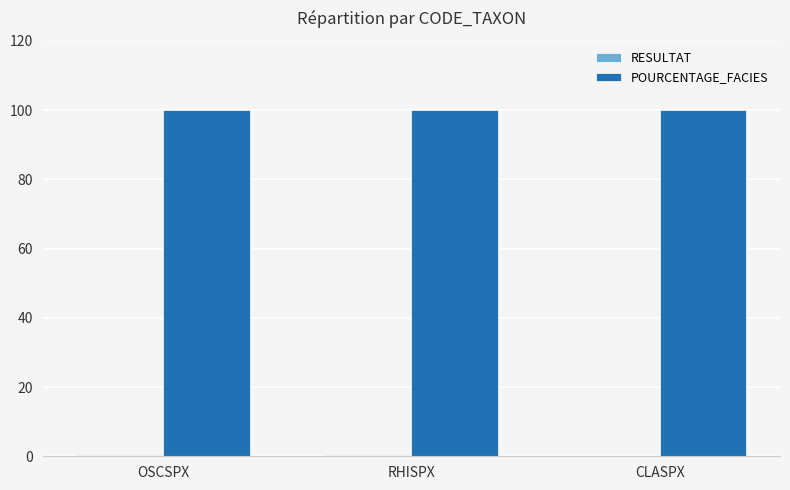

What is the maximum value shown in the chart?

100.0